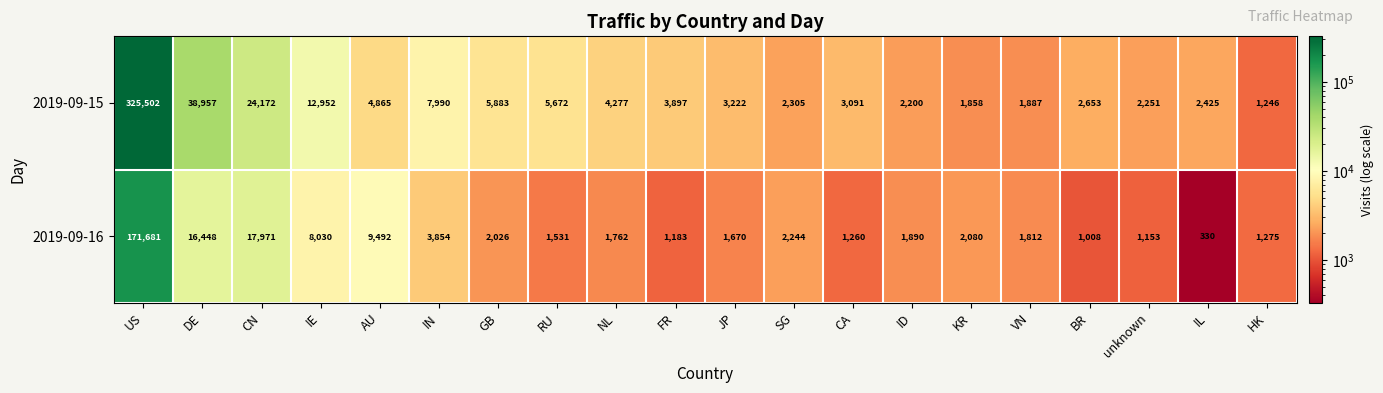

What is the spread (max minus min) of values at ID?

310